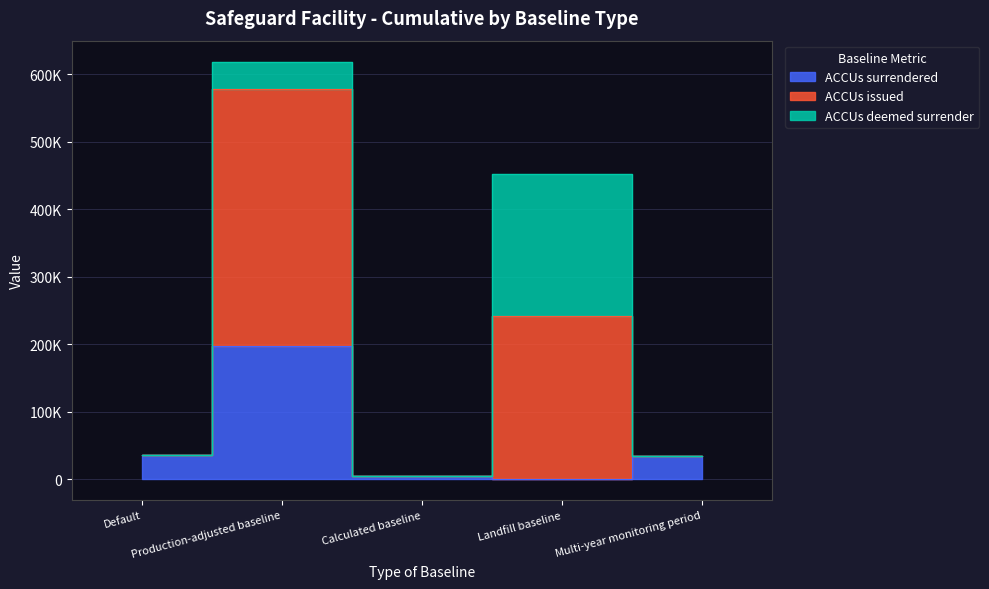

Does the chart display data point markers on the line(s)?

No